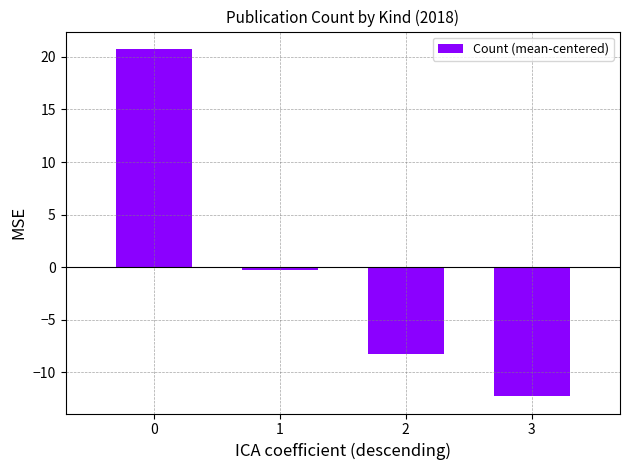

How many bars are there in total?

4